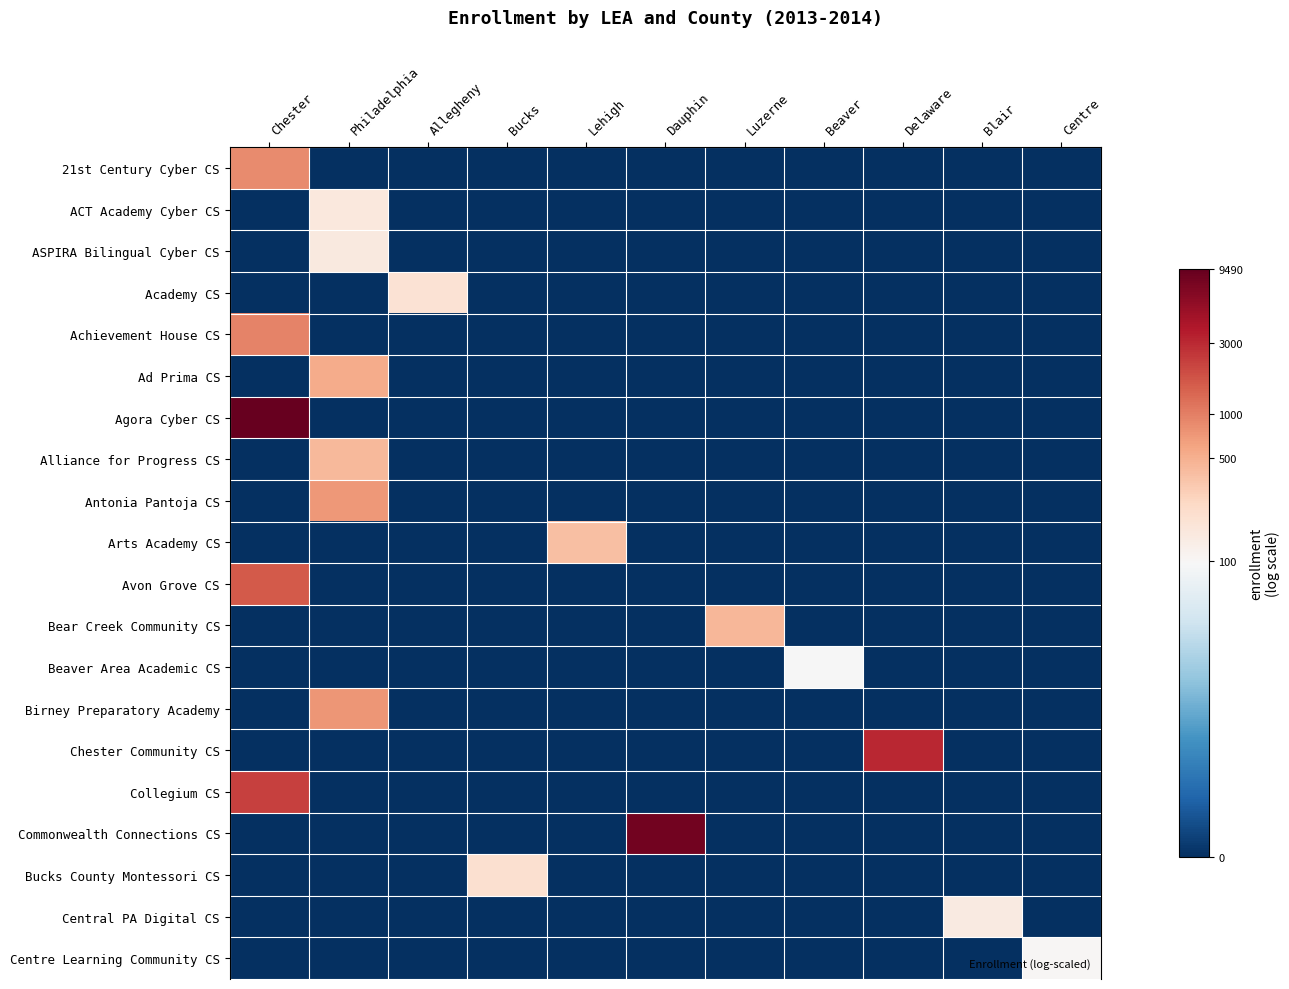

Which series has the largest total across all categories?

Agora Cyber CS